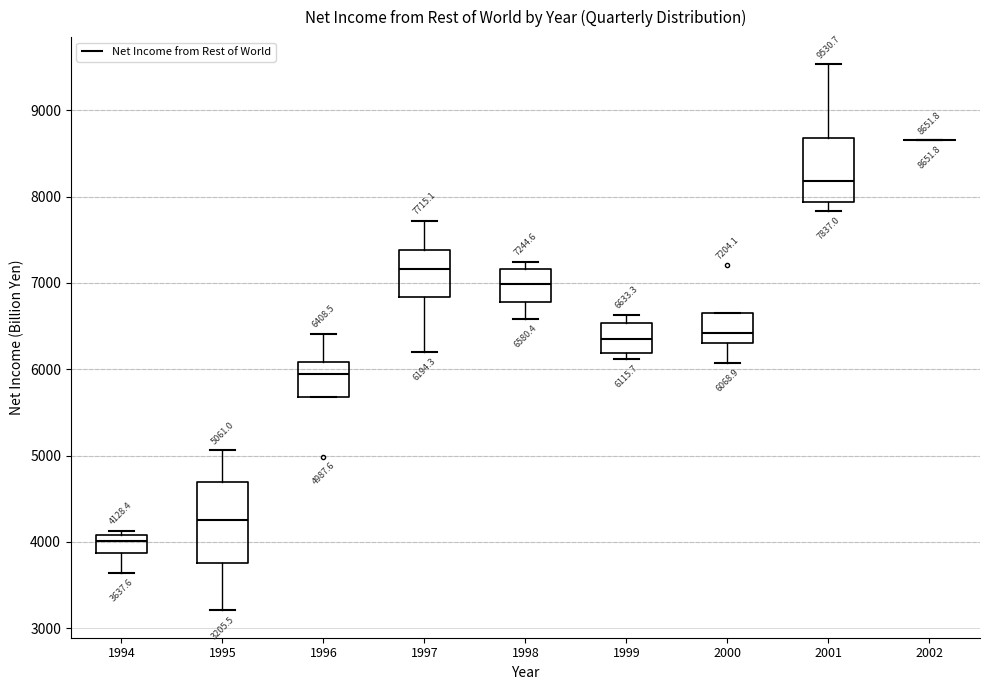

Comparing the boxes themselves (not the whiskers), which one is the tallest?

1995